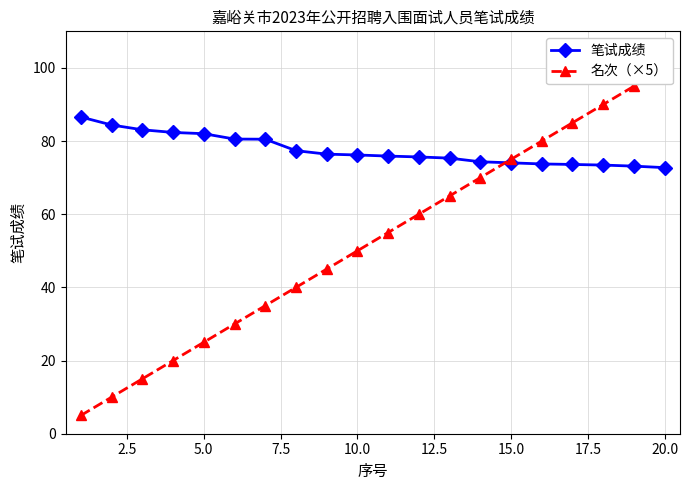

How many intersections are there between 笔试成绩 and 名次（×5）?

1